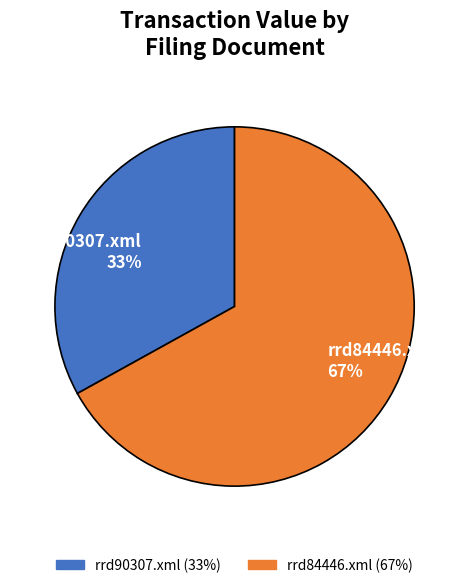

To the nearest percent, what is the combined percentage of rrd90307.xml and rrd84446.xml?

100%